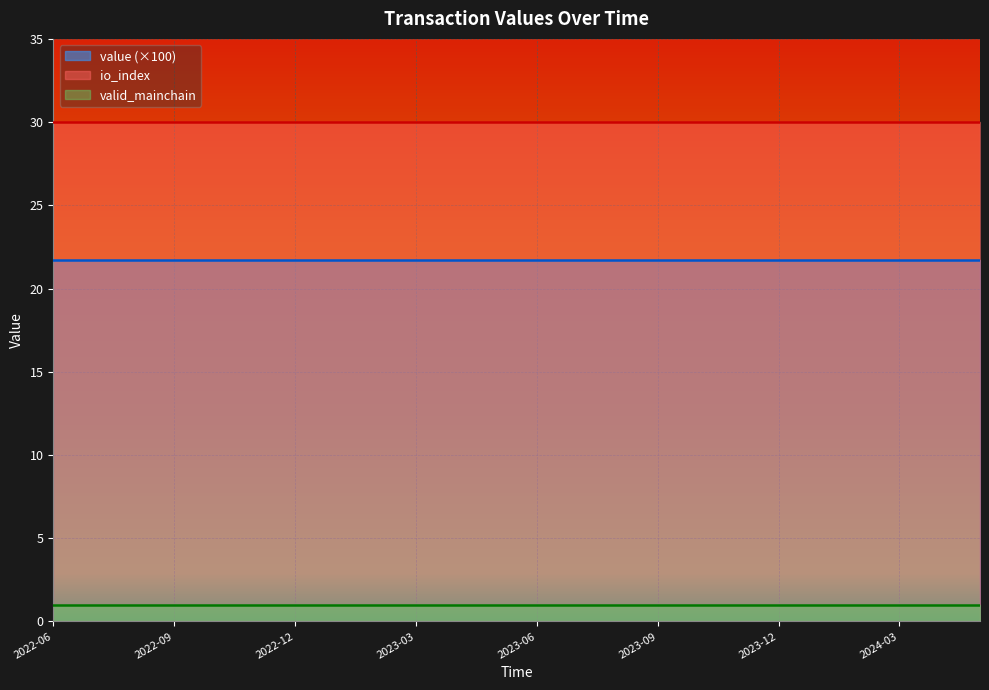

What value does the io_index series have at 19?

30.0